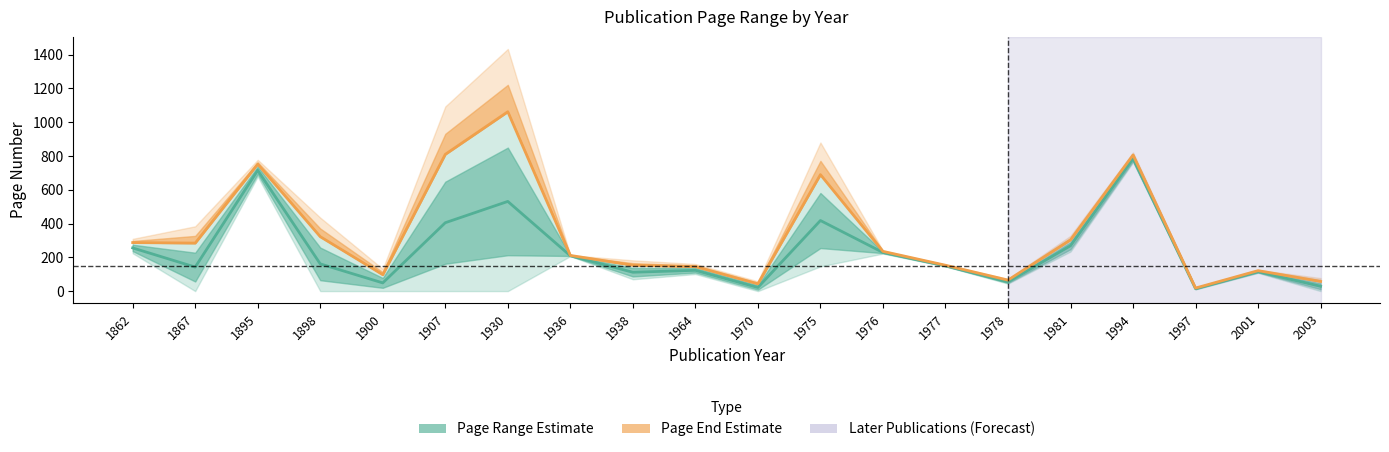

Reading right to left, what are all the values shown in this chart?

Page Range Estimate: 2003=29.5	2001=115.5	1997=15.0	1994=784.5	1981=269.5	1978=55.5	1977=150.5	1976=229.5	1975=418.5	1970=22.5	1964=124.0	1938=112.5	1936=210.0	1930=531.5	1907=405.5	1900=49.5	1898=162.0	1895=715.5	1867=143.0	1862=256.5
Page End Estimate: 2003=58.0	2001=122.0	1997=19.0	1994=806.0	1981=304.0	1978=66.0	1977=154.0	1976=236.0	1975=690.0	1970=44.0	1964=146.0	1938=154.0	1936=212.0	1930=1062.0	1907=810.0	1900=98.0	1898=323.0	1895=752.0	1867=285.0	1862=288.0